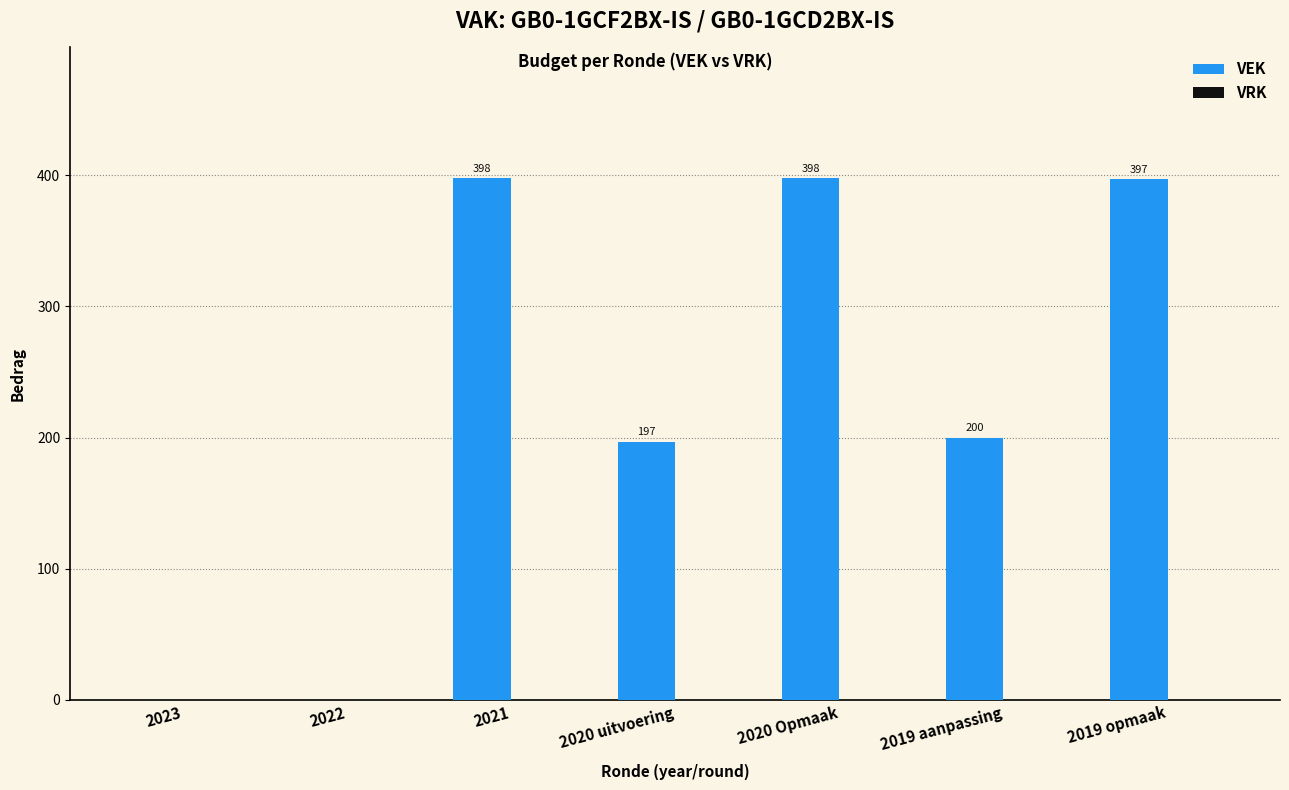

Between 2020 uitvoering and 2019 opmaak, which is larger?

2019 opmaak